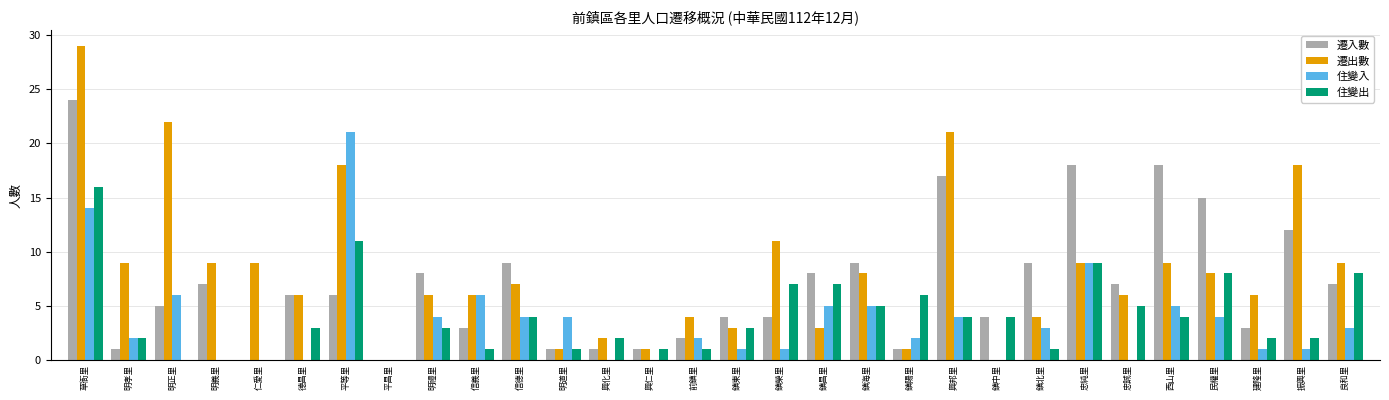

Reading left to right, extract all data points from this chart.

遷入數: 草衙里=24	明孝里=1	明正里=5	明義里=7	仁愛里=0	德昌里=6	平等里=6	平昌里=0	明禮里=8	信義里=3	信德里=9	明道里=1	興化里=1	興仁里=1	前鎮里=2	鎮東里=4	鎮榮里=4	鎮昌里=8	鎮海里=9	鎮陽里=1	興邦里=17	鎮中里=4	鎮北里=9	忠純里=18	忠誠里=7	西山里=18	民權里=15	建隆里=3	振興里=12	良和里=7
遷出數: 草衙里=29	明孝里=9	明正里=22	明義里=9	仁愛里=9	德昌里=6	平等里=18	平昌里=0	明禮里=6	信義里=6	信德里=7	明道里=1	興化里=2	興仁里=1	前鎮里=4	鎮東里=3	鎮榮里=11	鎮昌里=3	鎮海里=8	鎮陽里=1	興邦里=21	鎮中里=0	鎮北里=4	忠純里=9	忠誠里=6	西山里=9	民權里=8	建隆里=6	振興里=18	良和里=9
住變入: 草衙里=14	明孝里=2	明正里=6	明義里=0	仁愛里=0	德昌里=0	平等里=21	平昌里=0	明禮里=4	信義里=6	信德里=4	明道里=4	興化里=0	興仁里=0	前鎮里=2	鎮東里=1	鎮榮里=1	鎮昌里=5	鎮海里=5	鎮陽里=2	興邦里=4	鎮中里=0	鎮北里=3	忠純里=9	忠誠里=0	西山里=5	民權里=4	建隆里=1	振興里=1	良和里=3
住變出: 草衙里=16	明孝里=2	明正里=0	明義里=0	仁愛里=0	德昌里=3	平等里=11	平昌里=0	明禮里=3	信義里=1	信德里=4	明道里=1	興化里=2	興仁里=1	前鎮里=1	鎮東里=3	鎮榮里=7	鎮昌里=7	鎮海里=5	鎮陽里=6	興邦里=4	鎮中里=4	鎮北里=1	忠純里=9	忠誠里=5	西山里=4	民權里=8	建隆里=2	振興里=2	良和里=8